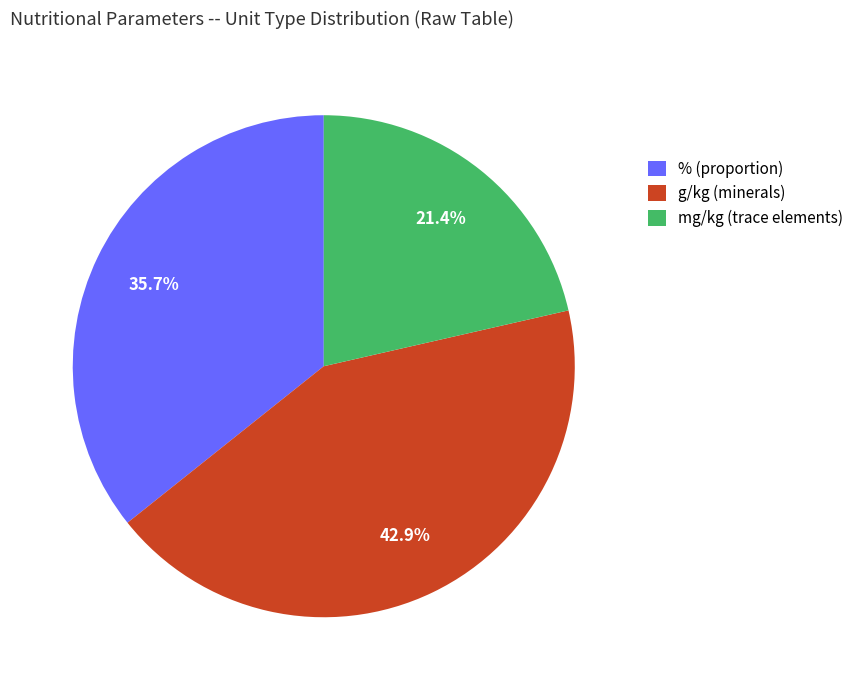

Which has a higher value, mg/kg or g/kg?

g/kg